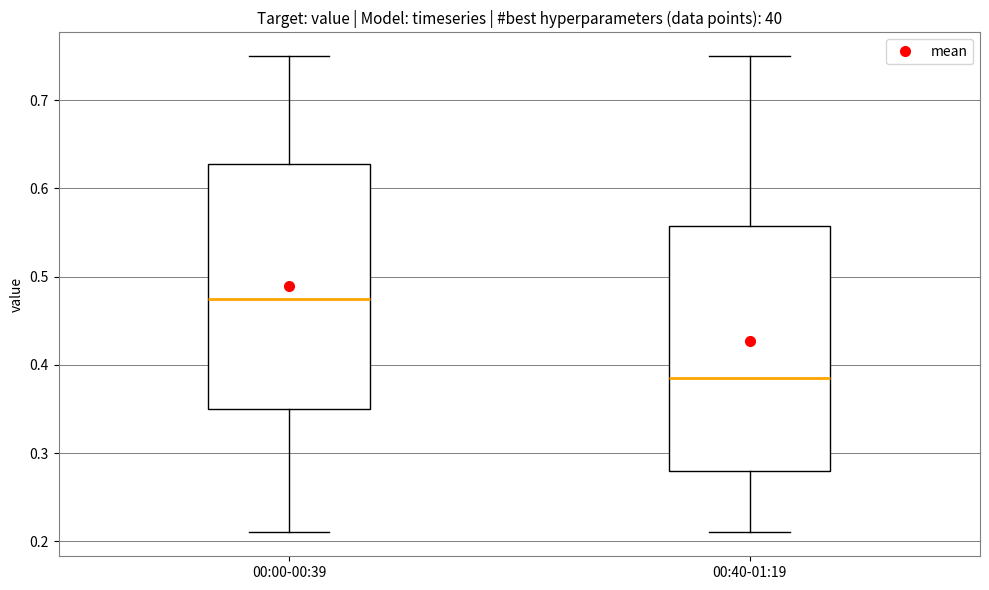

Which box has the highest median line?

00:00-00:39